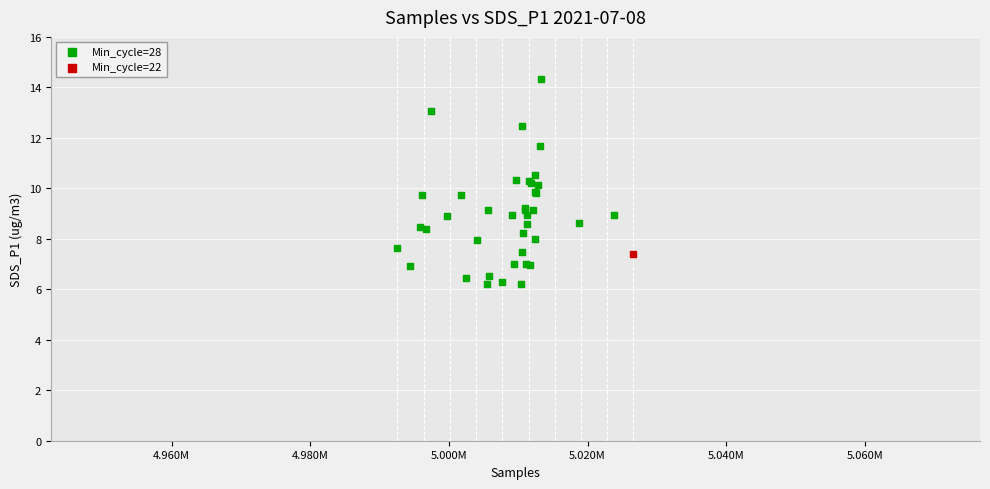

What are all the series names shown in the legend?

Min_cycle=28, Min_cycle=22